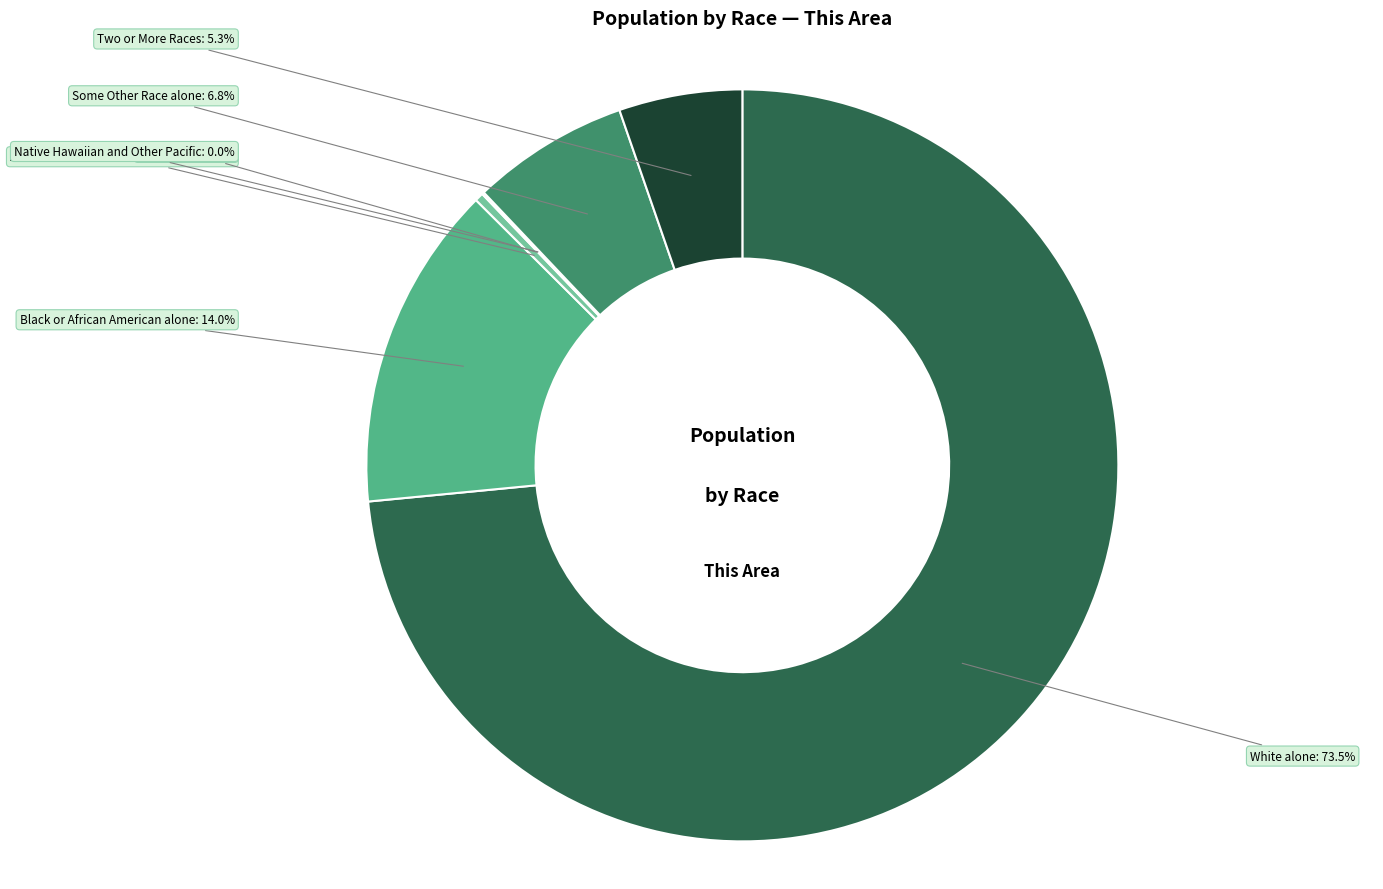

Which category has the smallest portion of the pie?

Native Hawaiian and Other Pacific